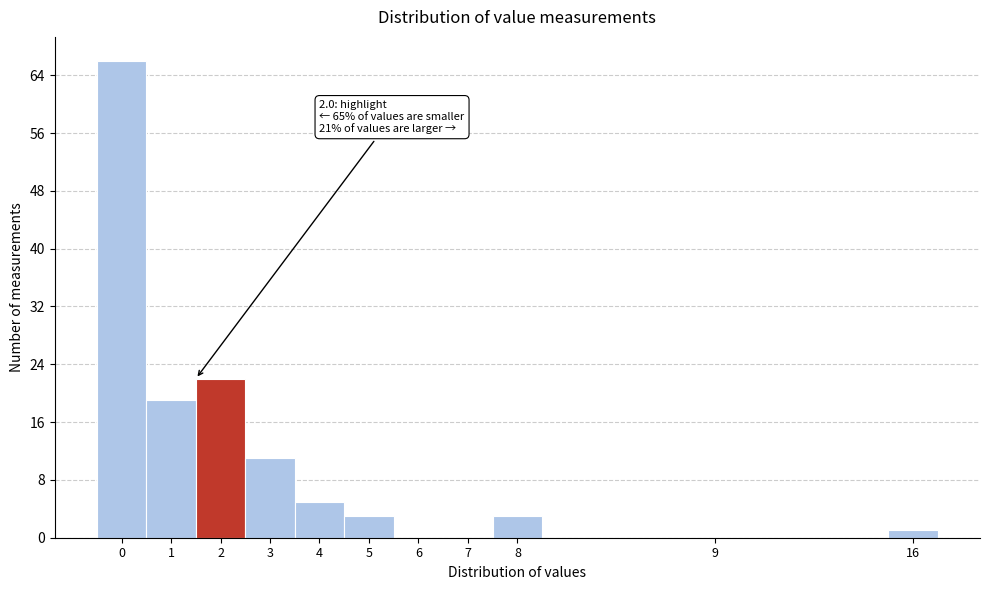

Reading left to right, what are all the values shown in this chart?

0=66	1=19	2=22	3=11	4=5	5=3	6=0	7=0	8=3	9=0	16=1